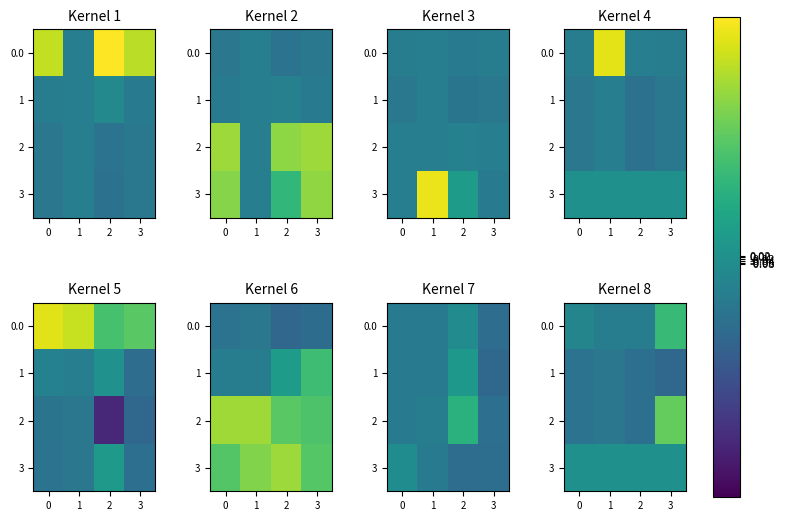

What is the total value across all series at 0?

-1.6